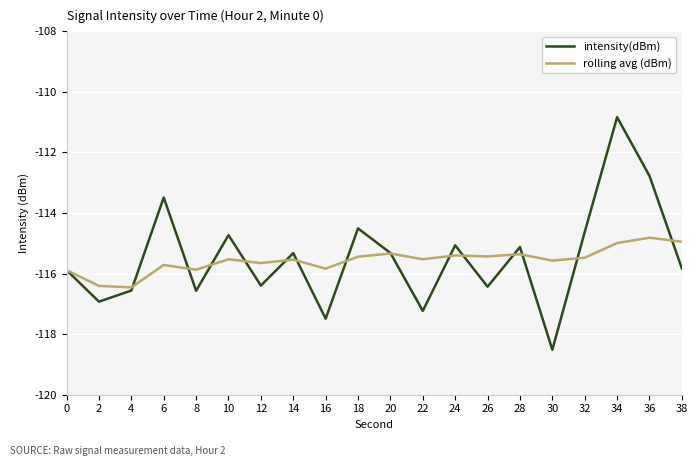

Rank the series by their maximum value, from highest to lowest.

intensity(dBm), rolling avg (dBm)